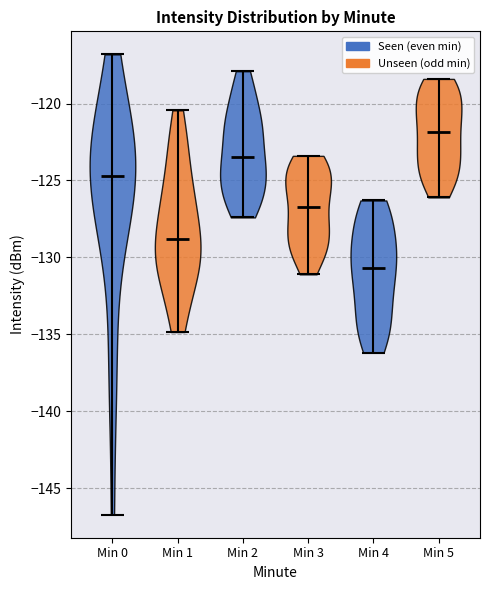

Reading left to right, read every violin against the y-axis: where its median line is, and the lowest and highest points it reaches. The values are not printed on the chart, so give them approximately, as read against the axis.

Min 0: median line -124.5, lowest point -146.5, highest point -117.0
Min 1: median line -129.0, lowest point -135.0, highest point -120.5
Min 2: median line -123.5, lowest point -127.5, highest point -118.0
Min 3: median line -126.5, lowest point -131.0, highest point -123.5
Min 4: median line -130.5, lowest point -136.0, highest point -126.5
Min 5: median line -122.0, lowest point -126.0, highest point -118.5